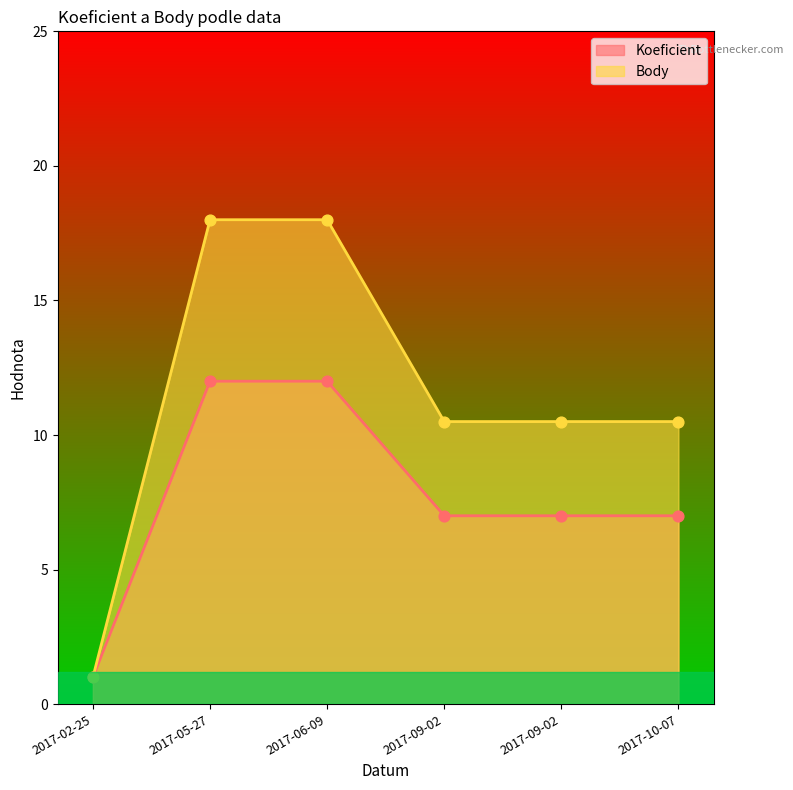

What are all the series names shown in the legend?

Koeficient, Body